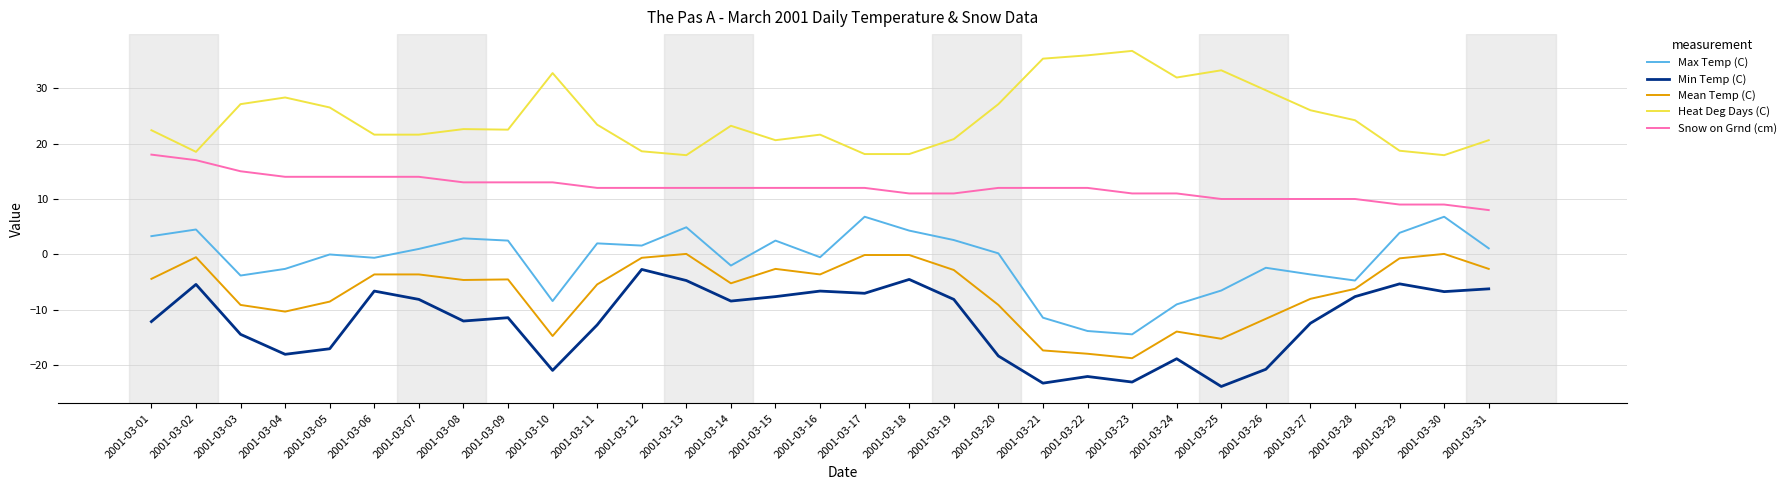

True or false: Snow on Grnd (cm) has a value of 9.0 at 2001-03-30.

True